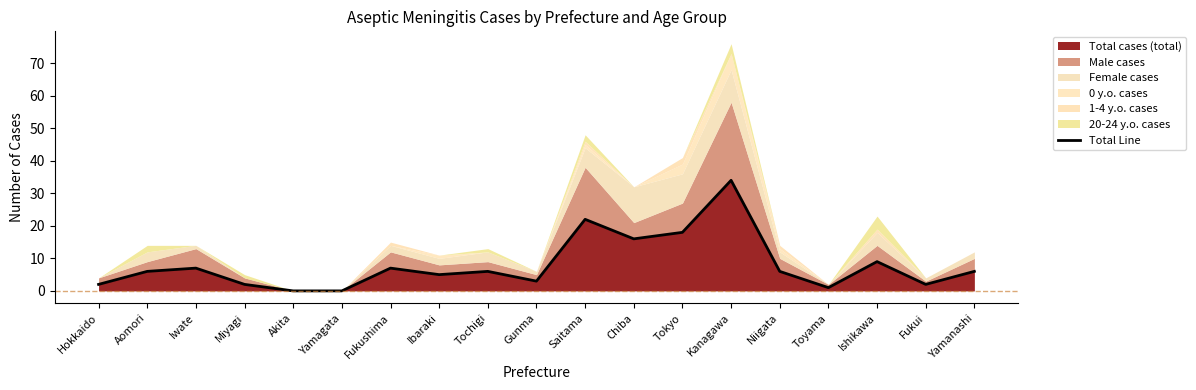

True or false: the data shows 7 at Ibaraki.

False